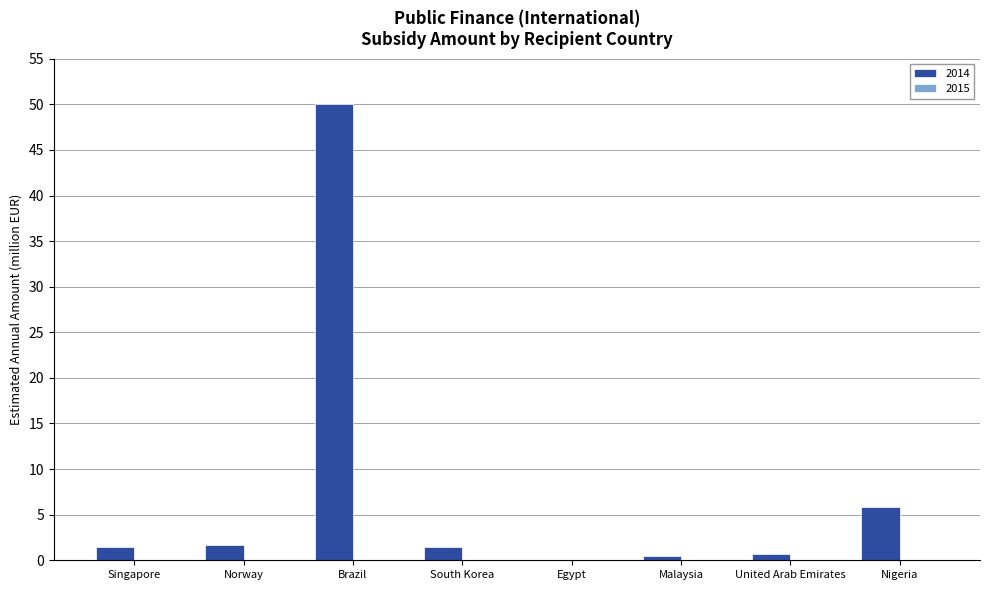

What is the maximum value shown in the chart?

50.0